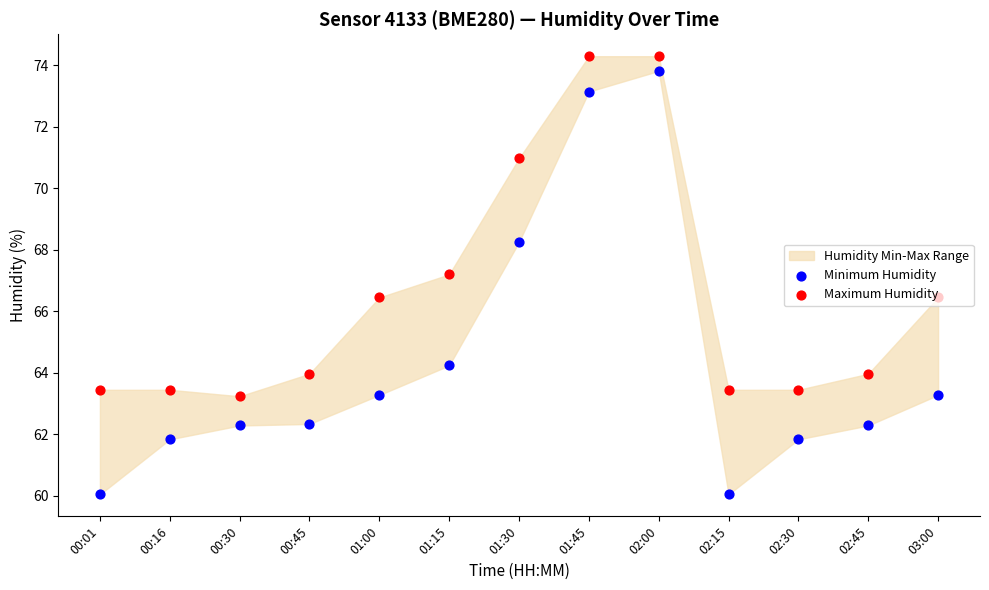

Is the value of Maximum Humidity at 01:30 greater than the value of Minimum Humidity at 03:00?

Yes